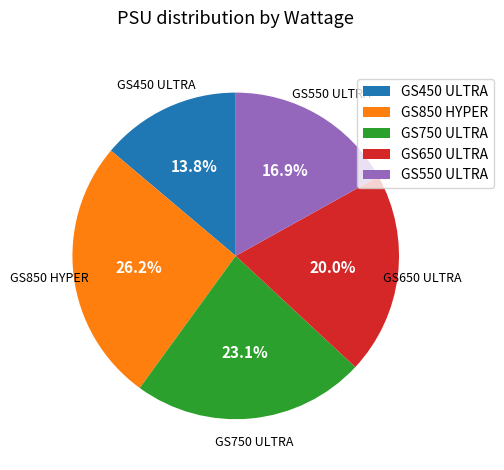

Count the number of slices in the pie.

5